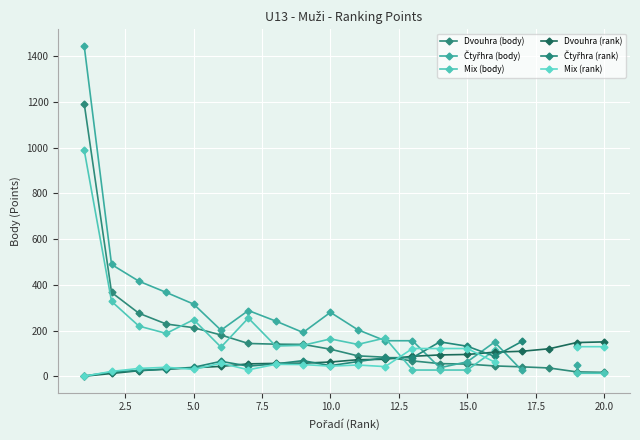

What is the highest value of the Dvouhra (rank) series?

151